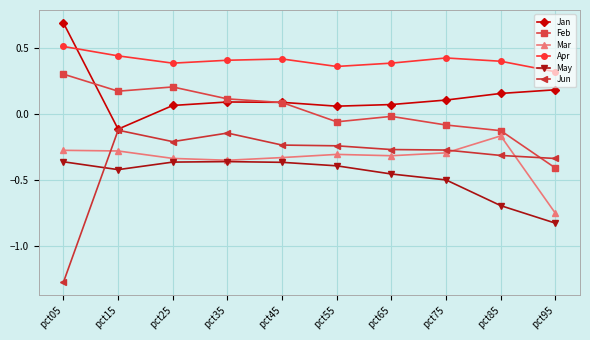

The Apr series shows 0.4 at pct25. True or false?

True